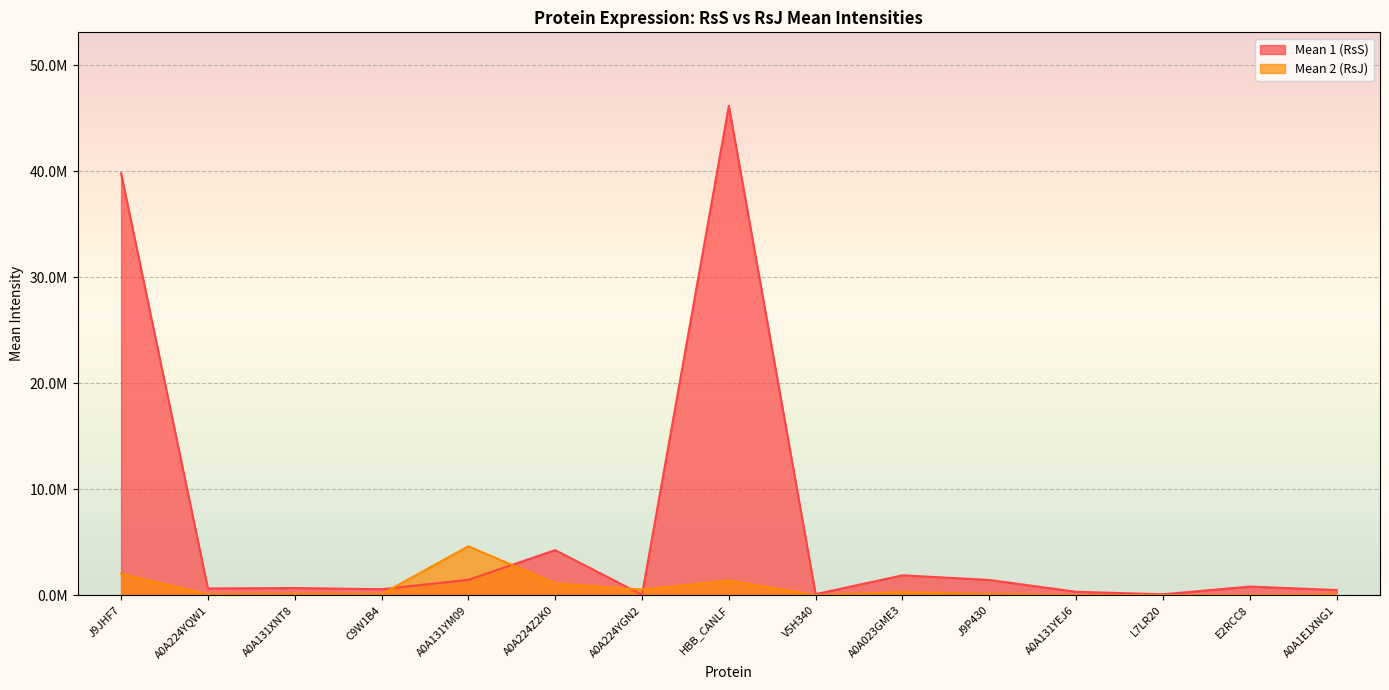

Which series has the largest total across all categories?

Mean 1 (RsS)